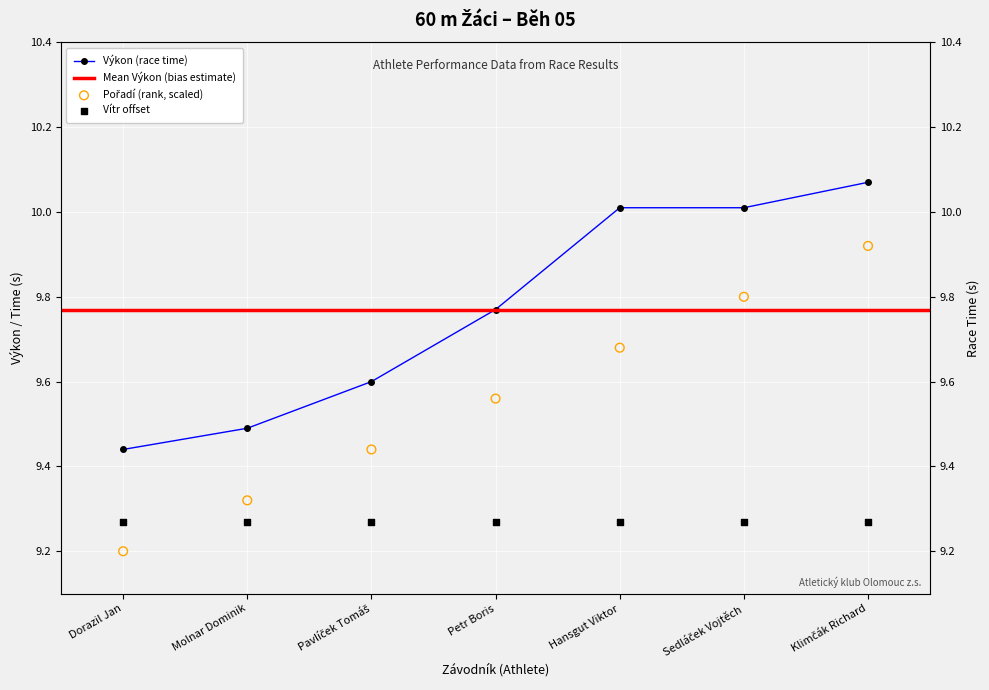

At which category is the sum across all series the highest?

Klimčák Richard